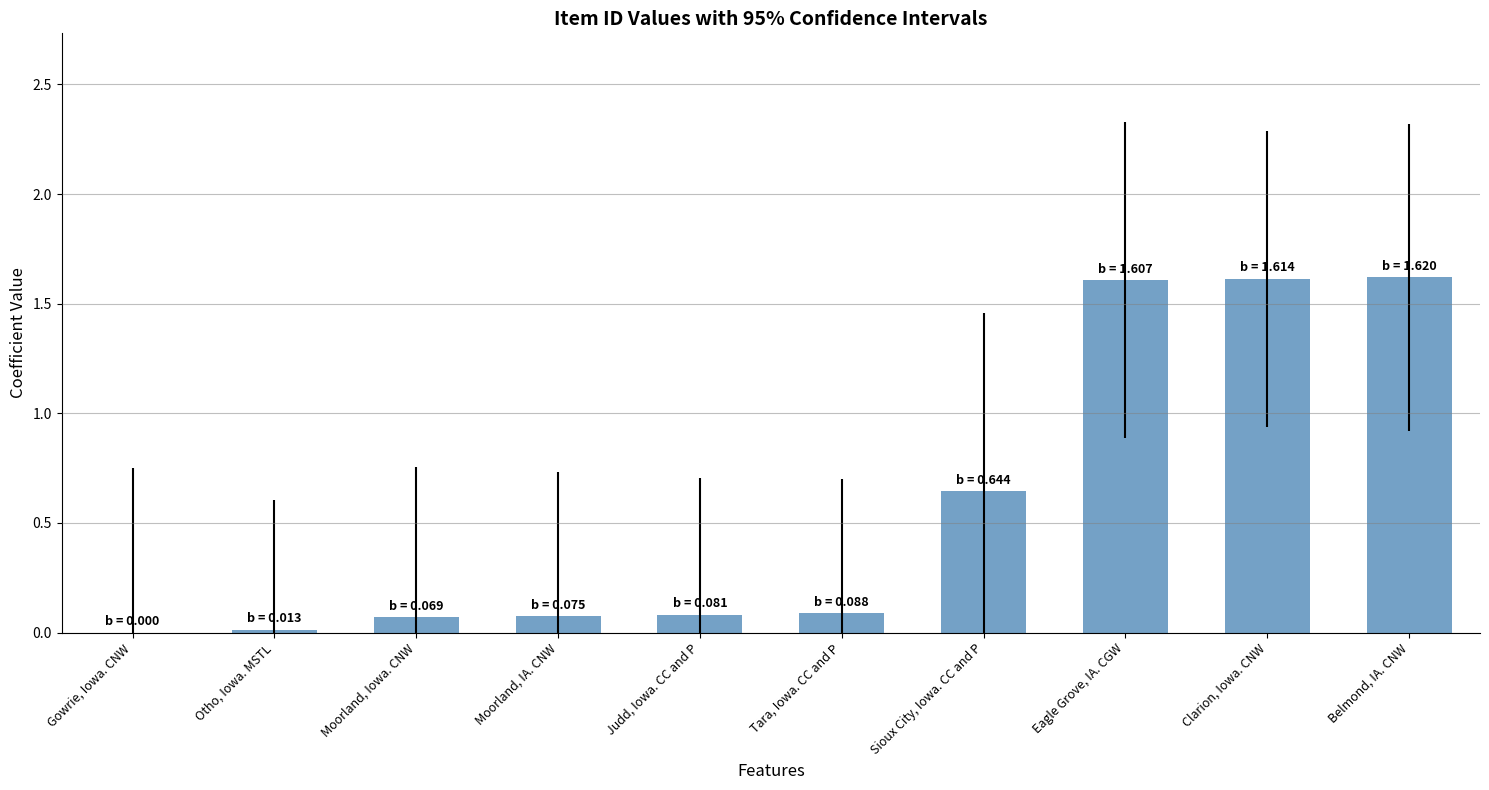

Read the value at Eagle Grove, IA. CGW.

1.6